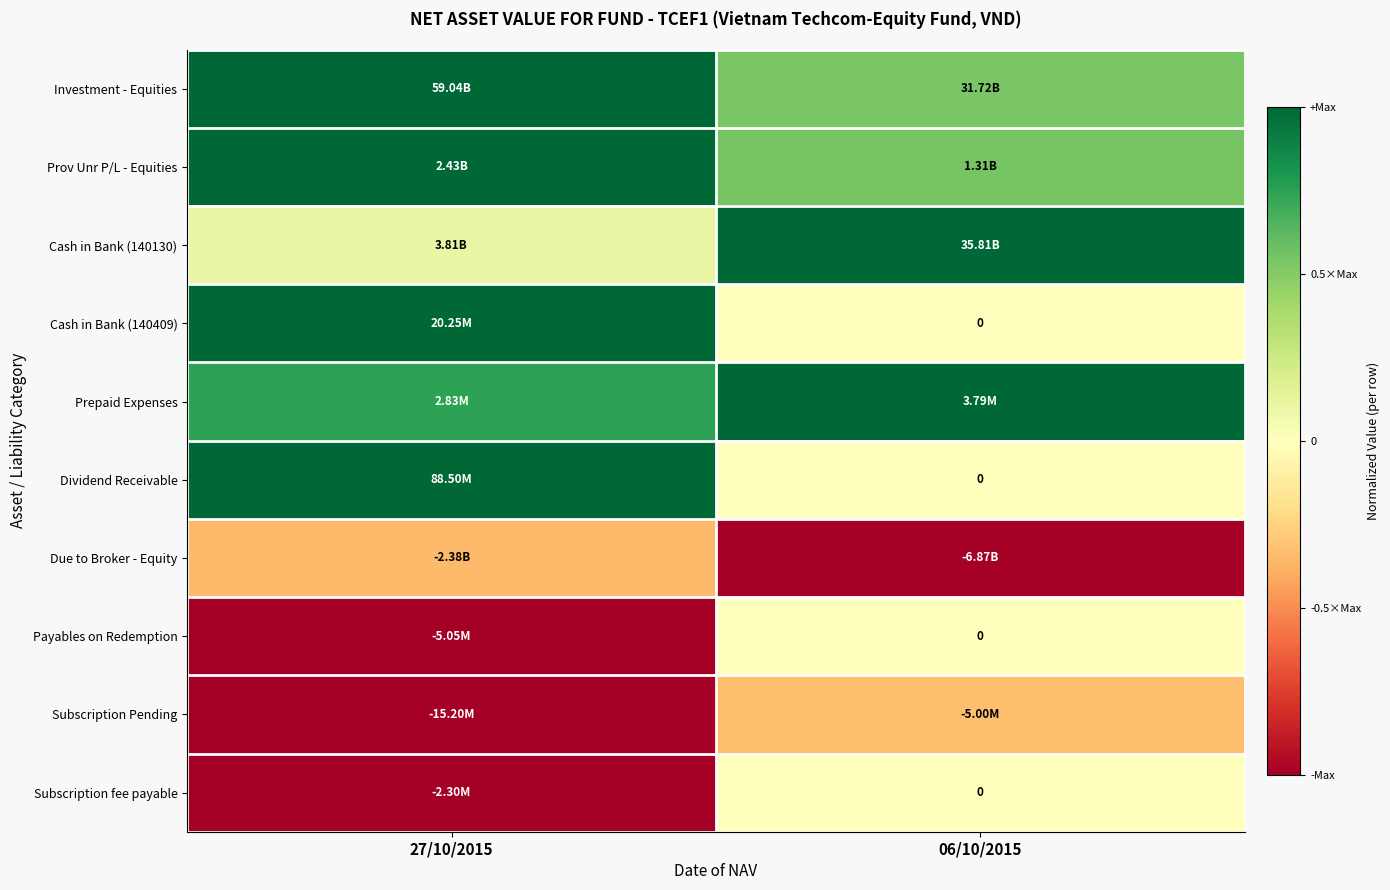

List the labels in order of Investment - Equities value, smallest first.

06/10/2015, 27/10/2015